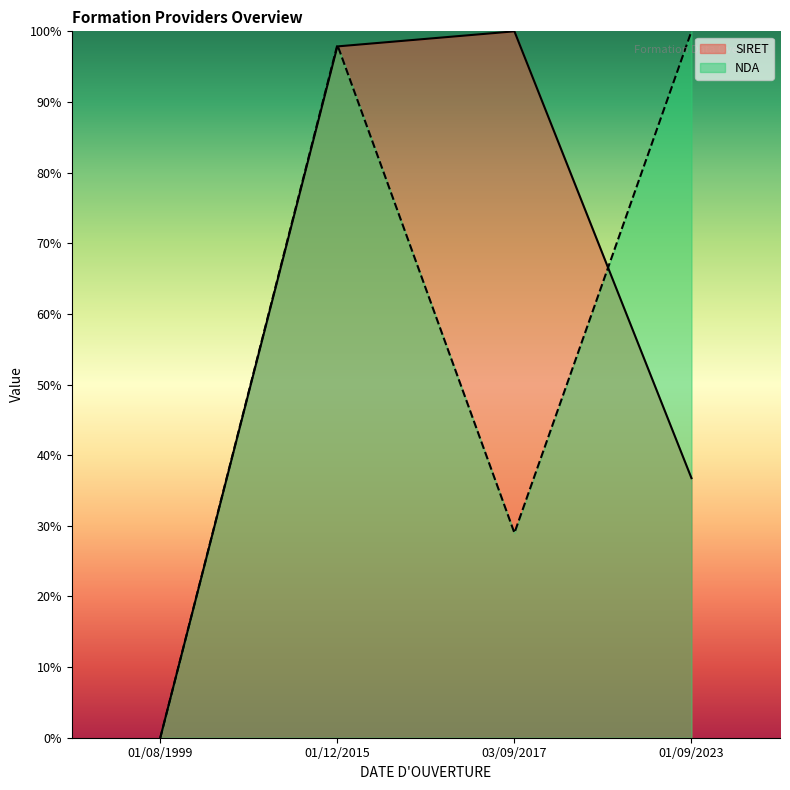

What position from the right is 03/09/2017?

2